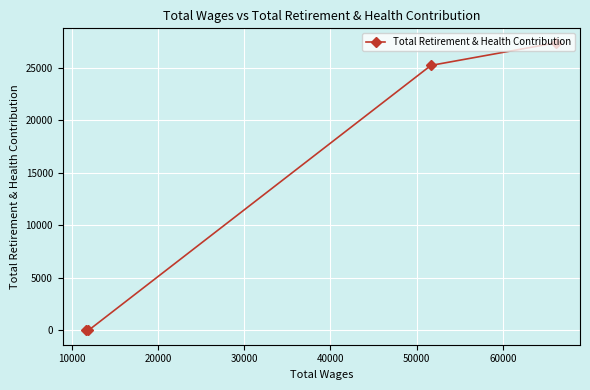

What is the difference between the maximum and minimum values?

27392